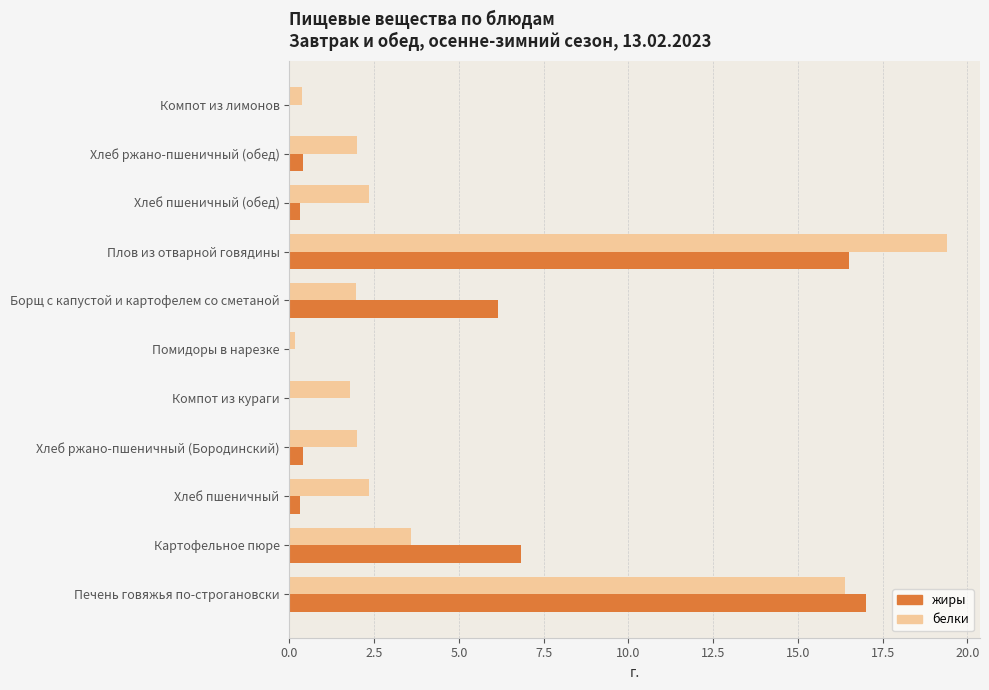

Is it true that белки equals 16.4 at Печень говяжья по-строгановски?

True